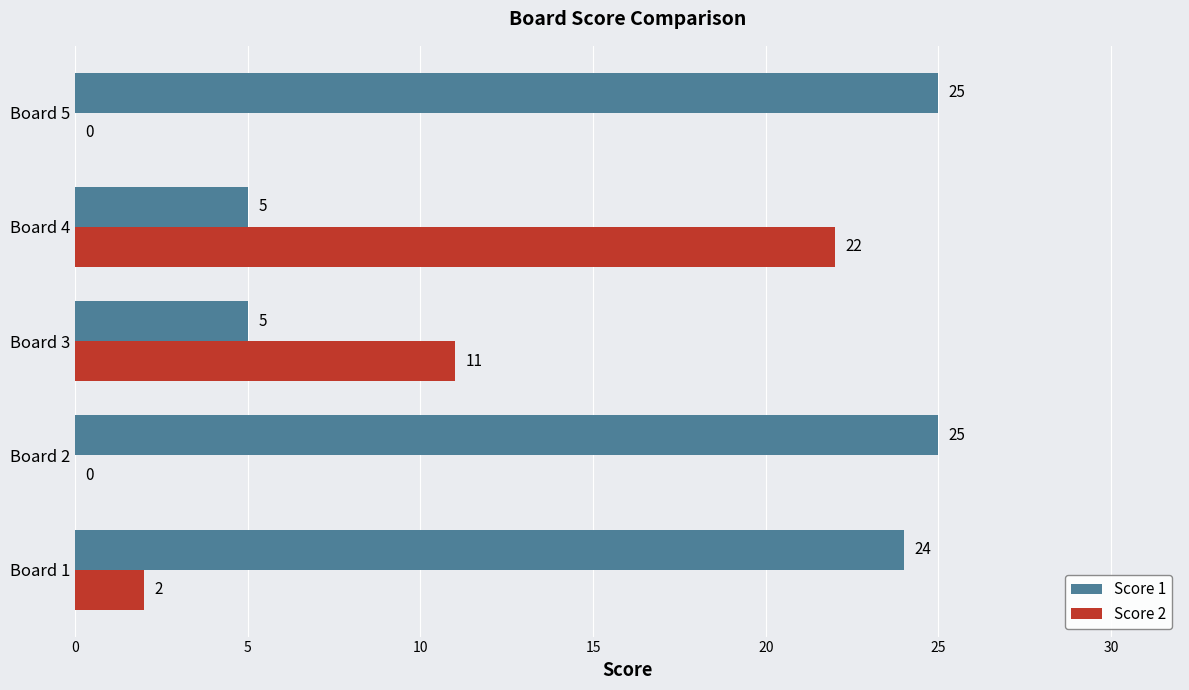

True or false: Score 2 has a value of 11 at Board 3.

True